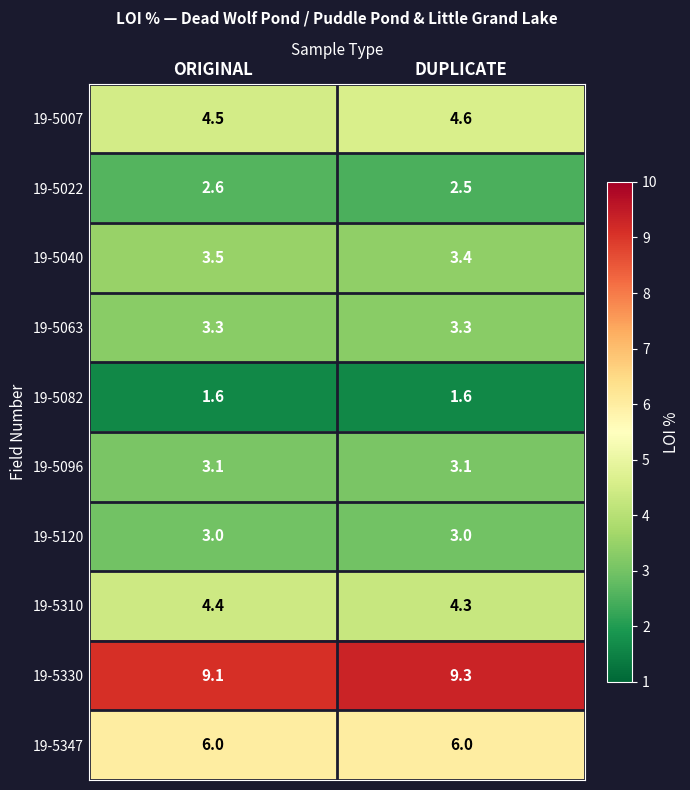

Where is 19-5310 nearest to the value 4?

DUPLICATE